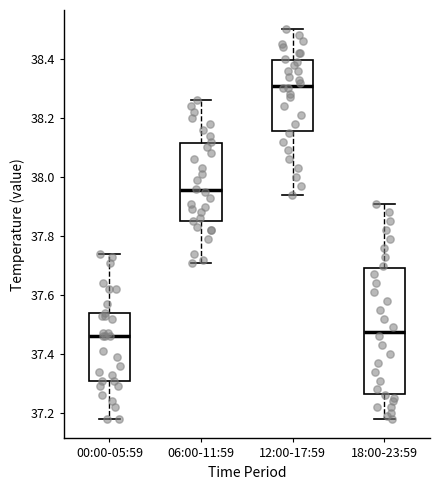

Reading left to right, transcribe this box plot: for each box, give where its median line is, the range the box spans, and where its two whiskers end, as read against the y-axis. The values are not printed on the chart, so give them approximately, as read against the axis.

00:00-05:59: median 37.46, box 37.32 to 37.54, whiskers 37.18 to 37.74
06:00-11:59: median 37.96, box 37.86 to 38.12, whiskers 37.72 to 38.26
12:00-17:59: median 38.32, box 38.16 to 38.40, whiskers 37.94 to 38.50
18:00-23:59: median 37.48, box 37.26 to 37.70, whiskers 37.18 to 37.92